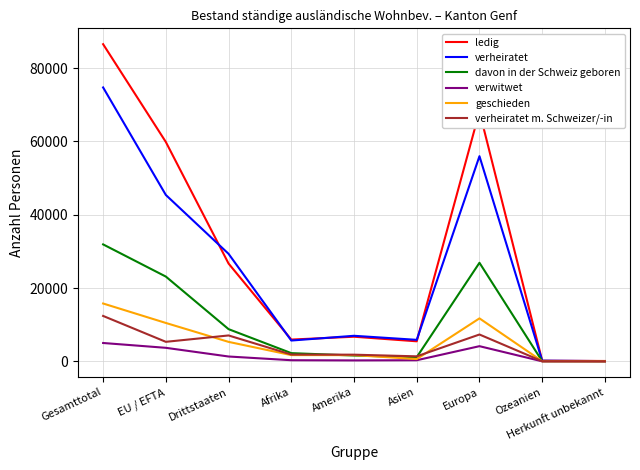

True or false: davon in der Schweiz geboren has a value of 31042 at EU / EFTA.

False